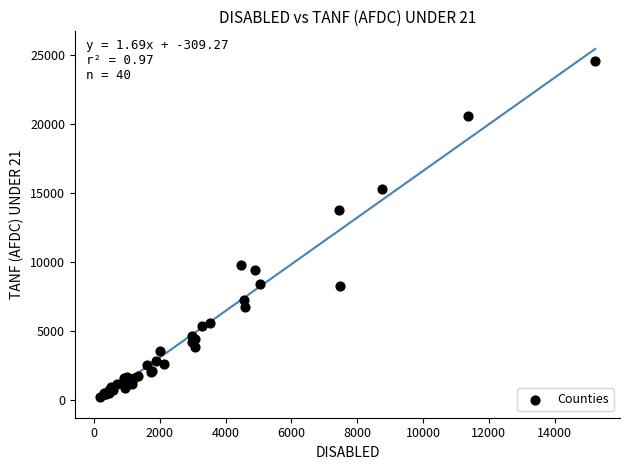

What Y value in the scatter plot is closest to 12407?

13760